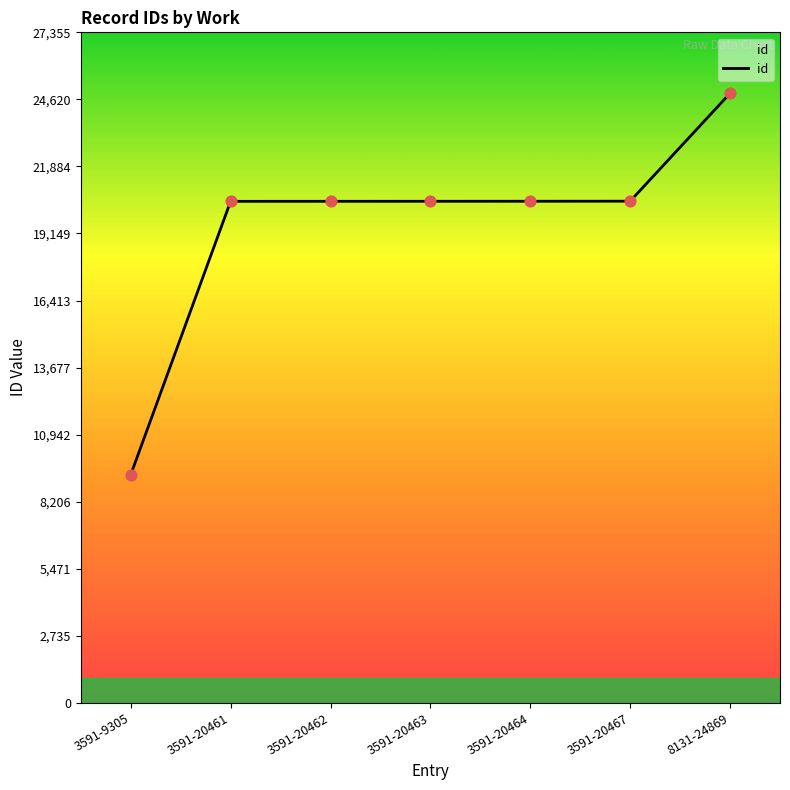

Which has a higher value, 3591-9305 or 3591-20467?

3591-20467